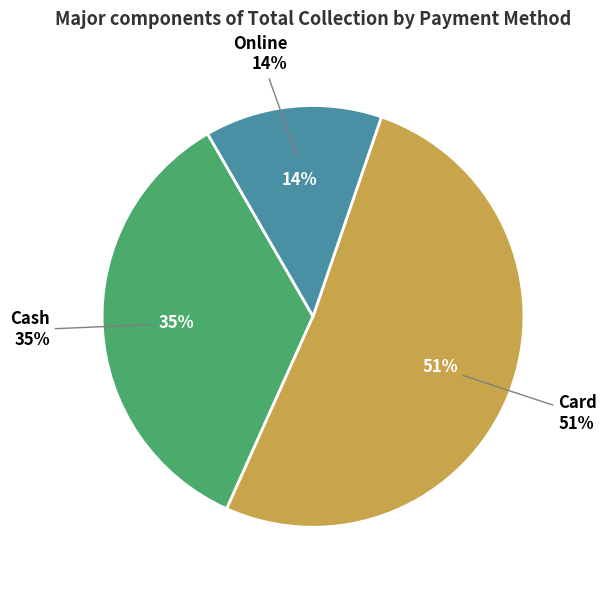

Is it true that Online is 14% of the pie?

True